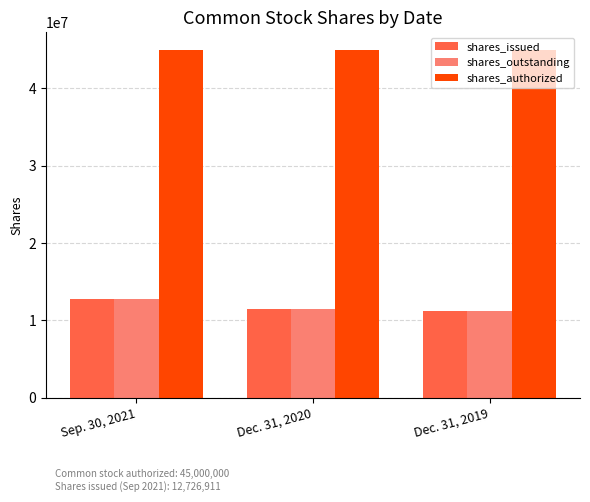

What is the smallest value displayed?

11159661